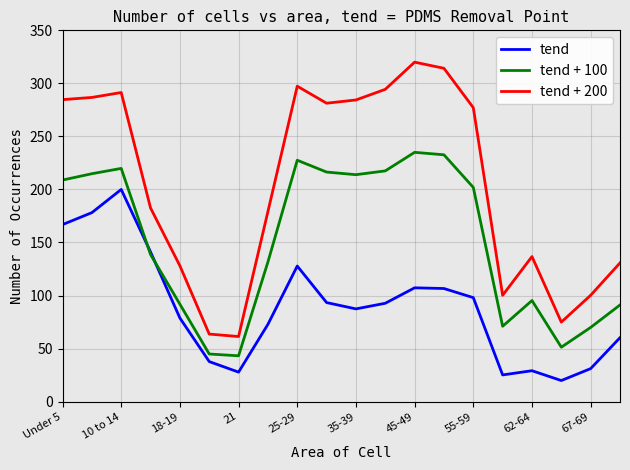

In tend, how many points are lower than both neighbors (excluding endpoints)?

4